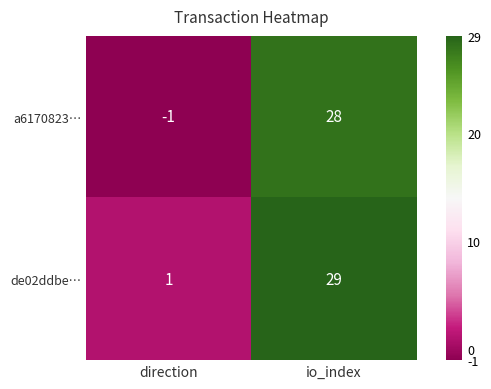

The a6170823… series shows 50 at io_index. True or false?

False